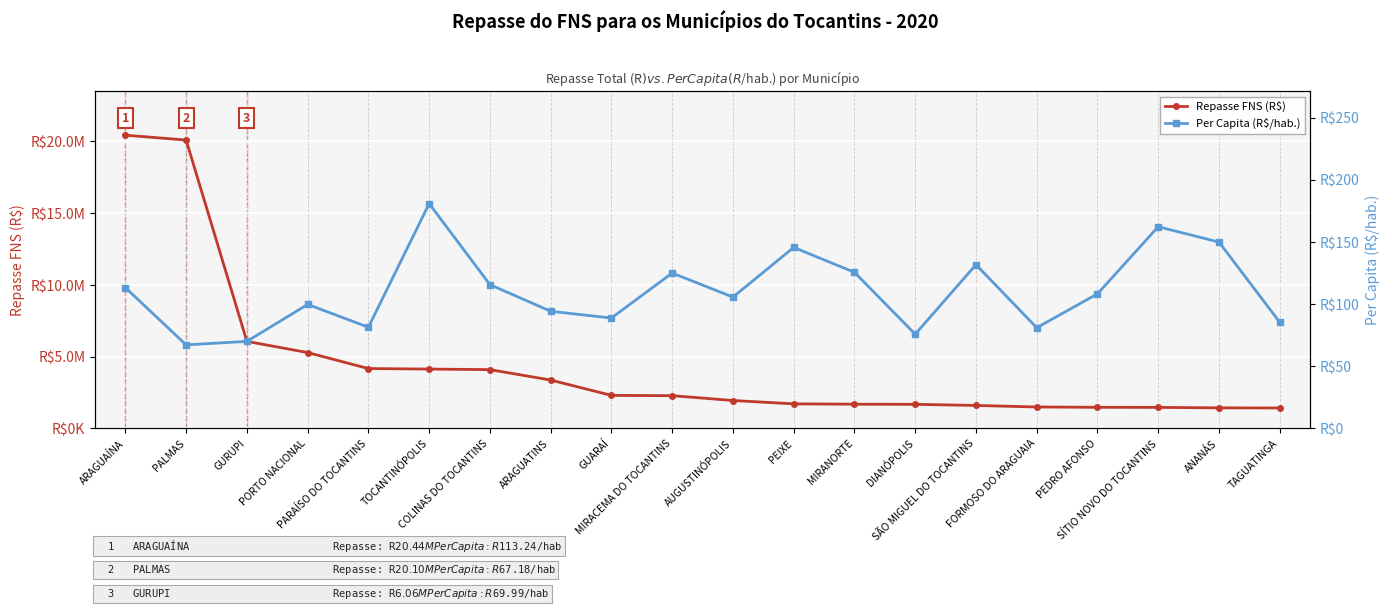

Which category has the lowest value across all series?

PALMAS